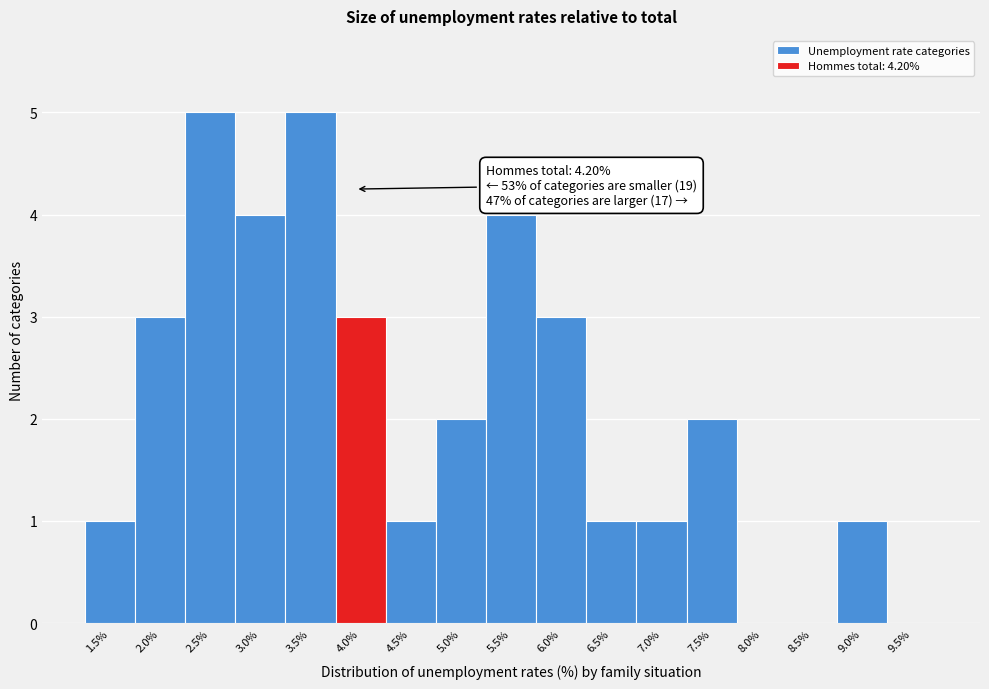

Reading left to right, list all the values displayed in this chart.

1.5%=1	2.0%=3	2.5%=5	3.0%=4	3.5%=5	4.0%=3	4.5%=1	5.0%=2	5.5%=4	6.0%=3	6.5%=1	7.0%=1	7.5%=2	8.0%=0	8.5%=0	9.0%=1	9.5%=0